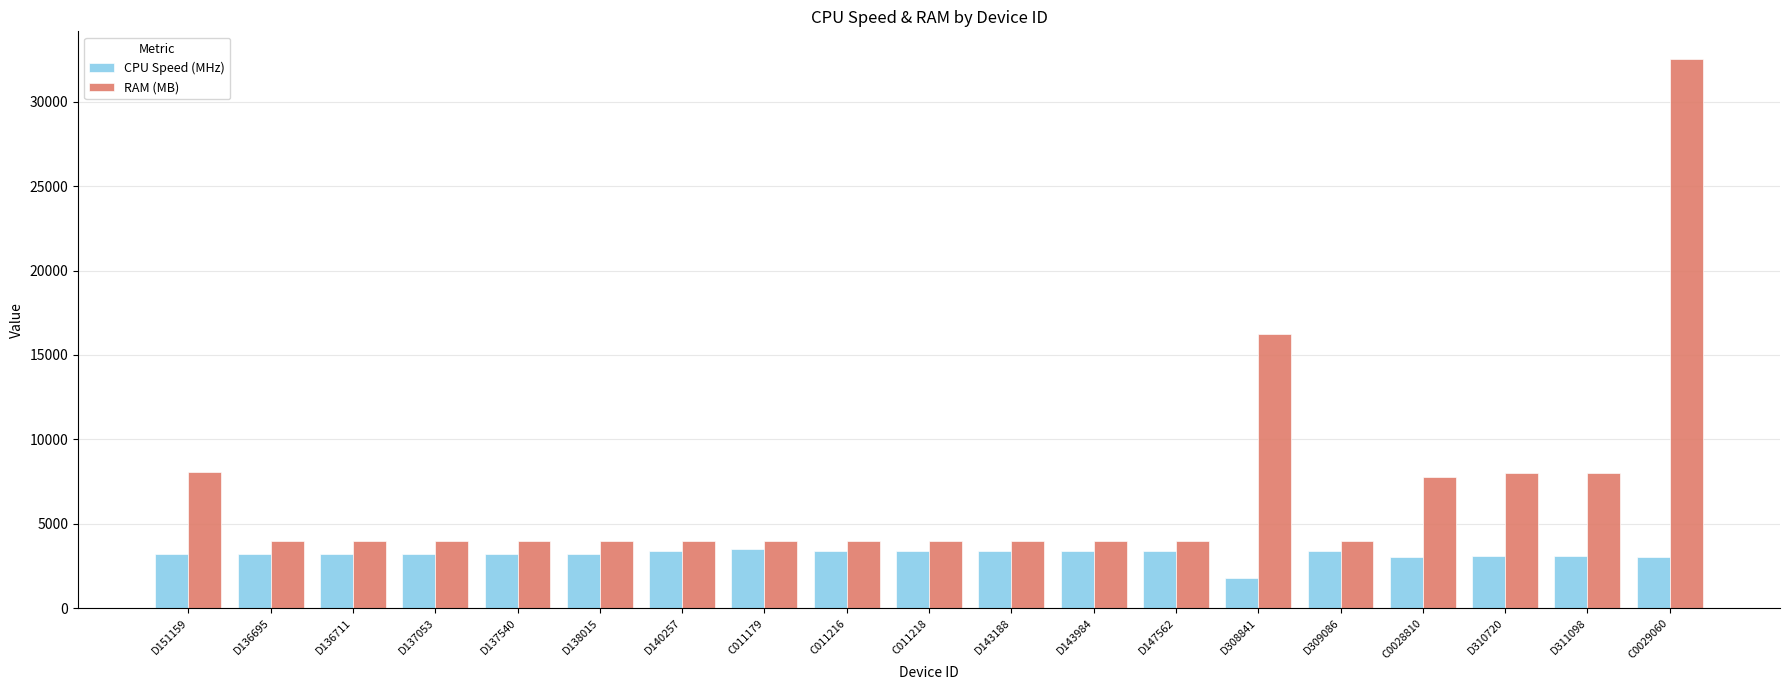

What is the minimum value for RAM (MB)?

3976